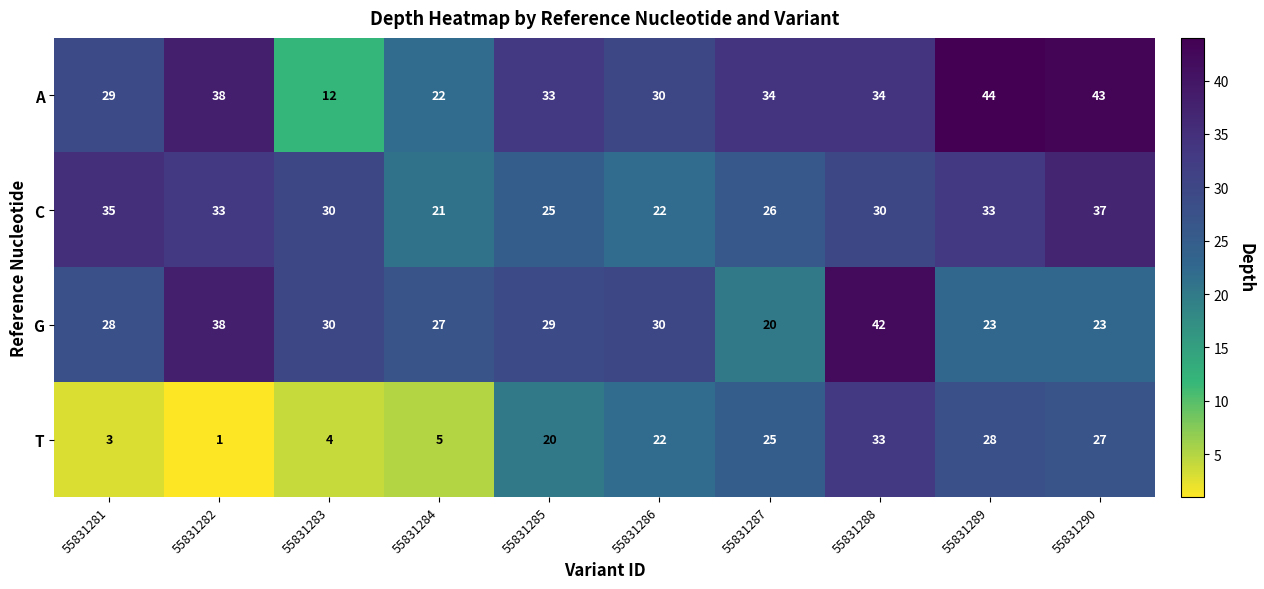

At which category is the sum across all series the highest?

55831288